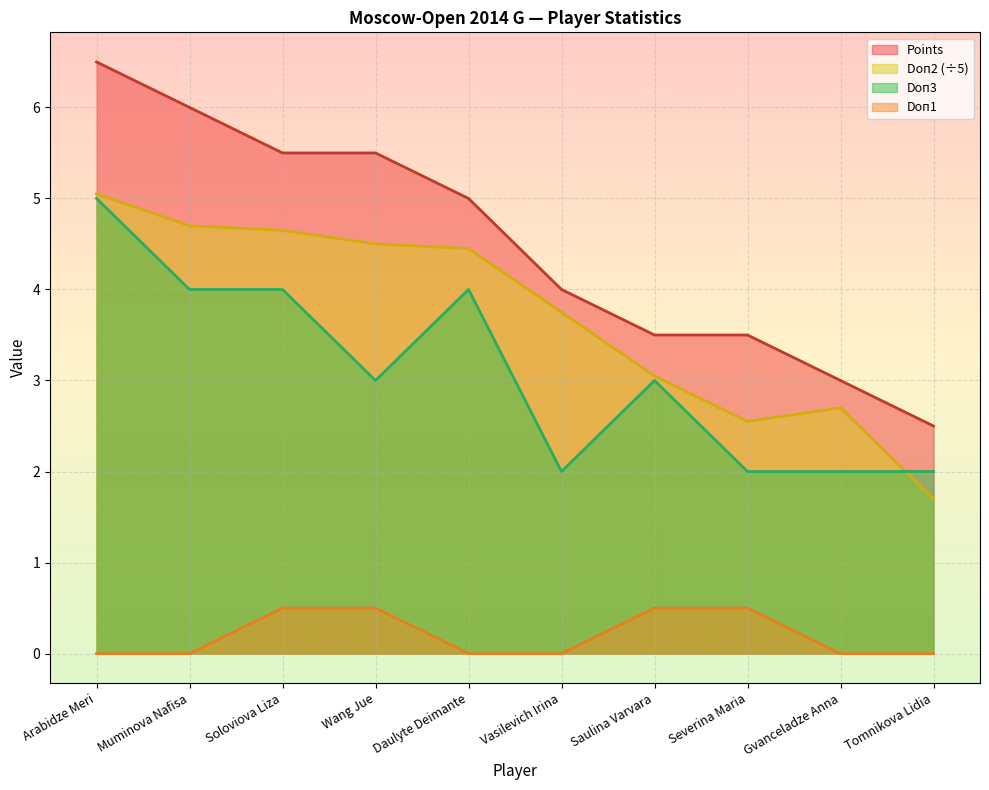

At how many categories does at least one series exceed 5?

4